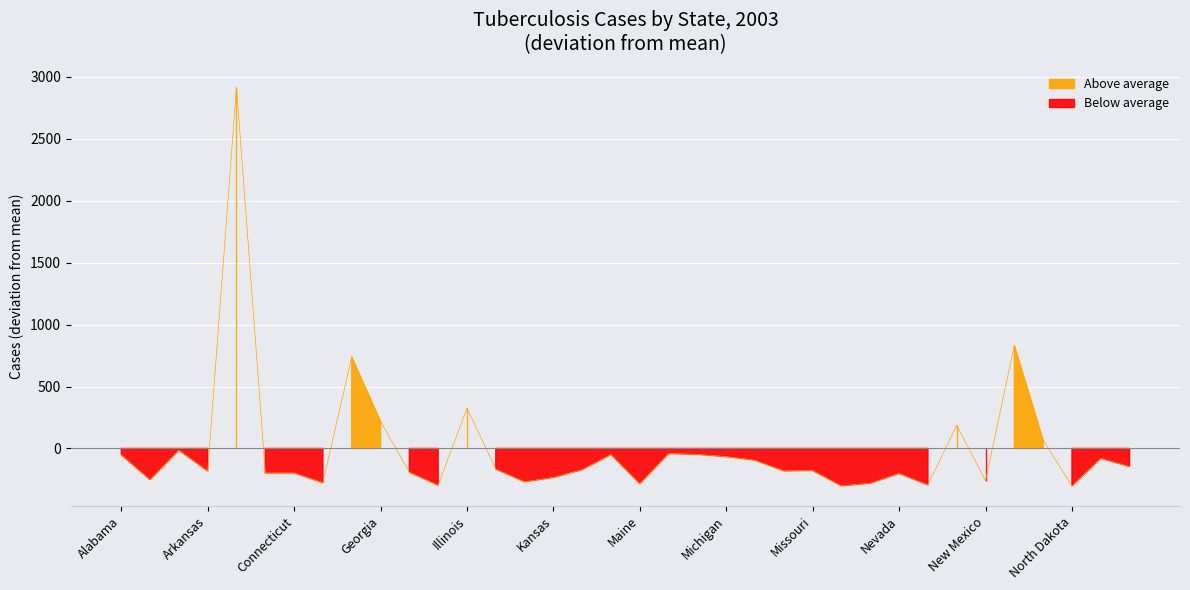

What is the minimum value shown in the chart?

-302.1